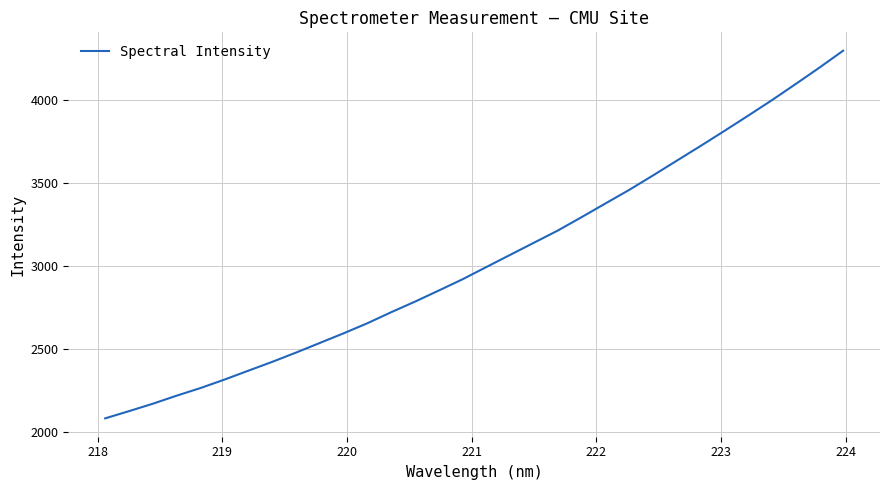

What is the smallest value displayed?

2079.6